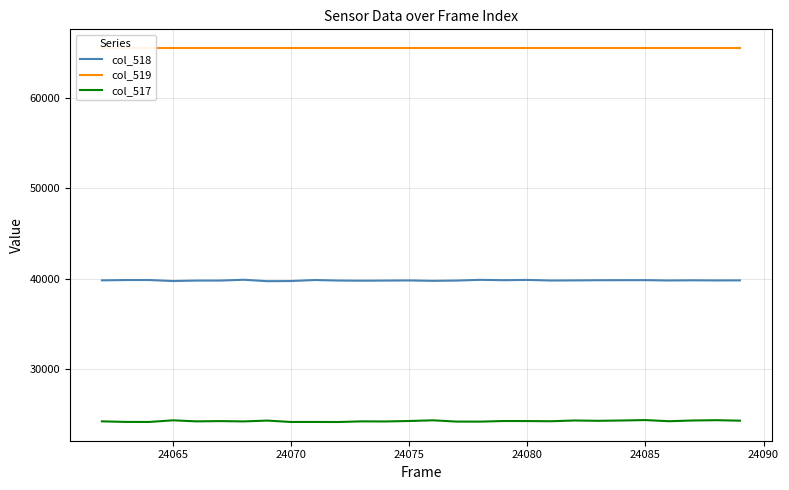

List the series in order of their overall mean, lowest first.

col_517, col_518, col_519